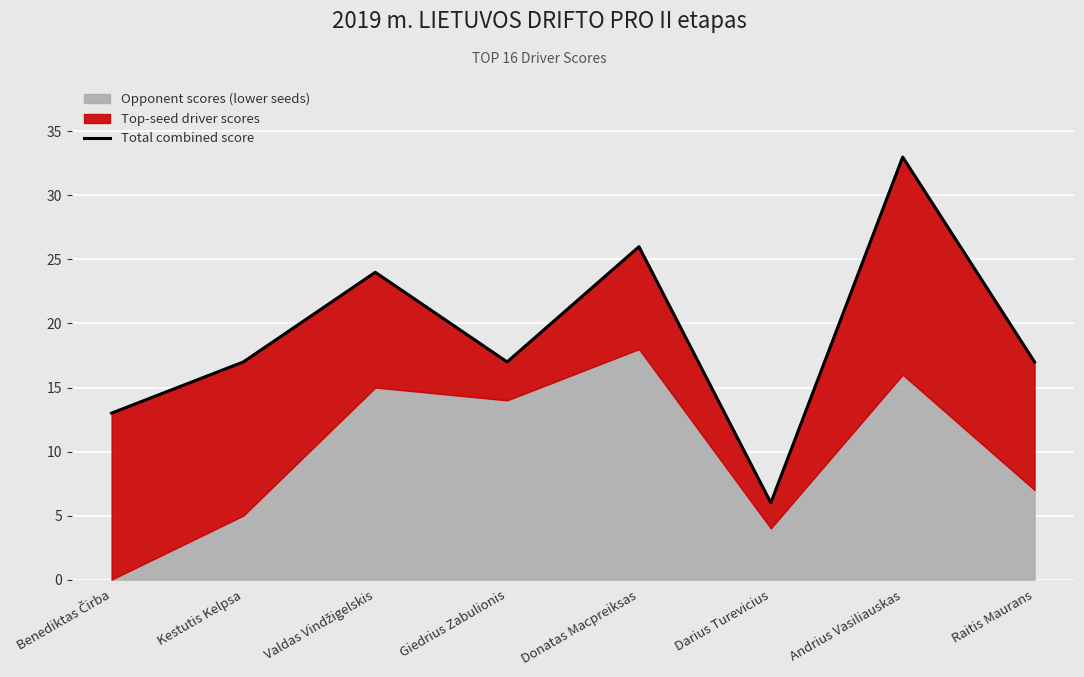

Where is the data nearest to the value 19?

Kestutis Kelpsa